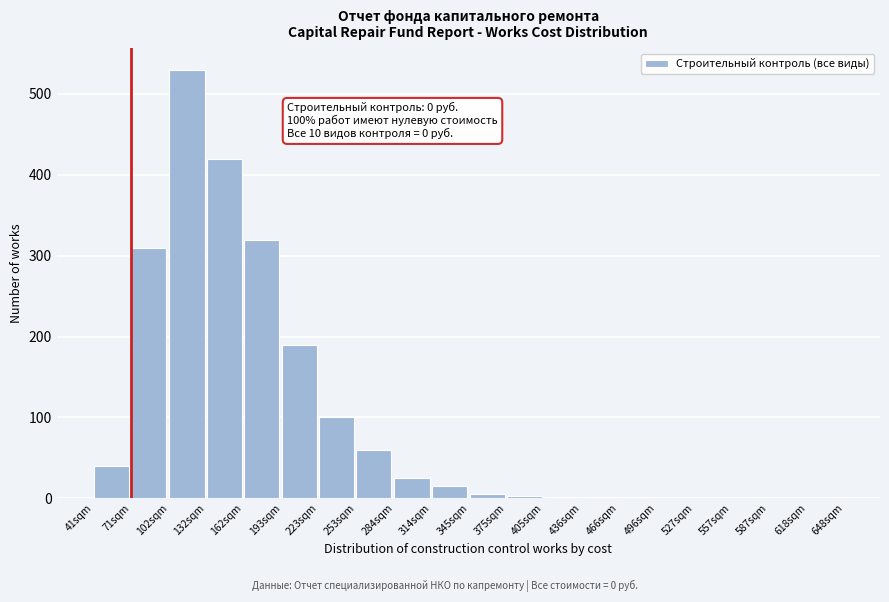

What is the change in value from 253sqm to 587sqm?

-60